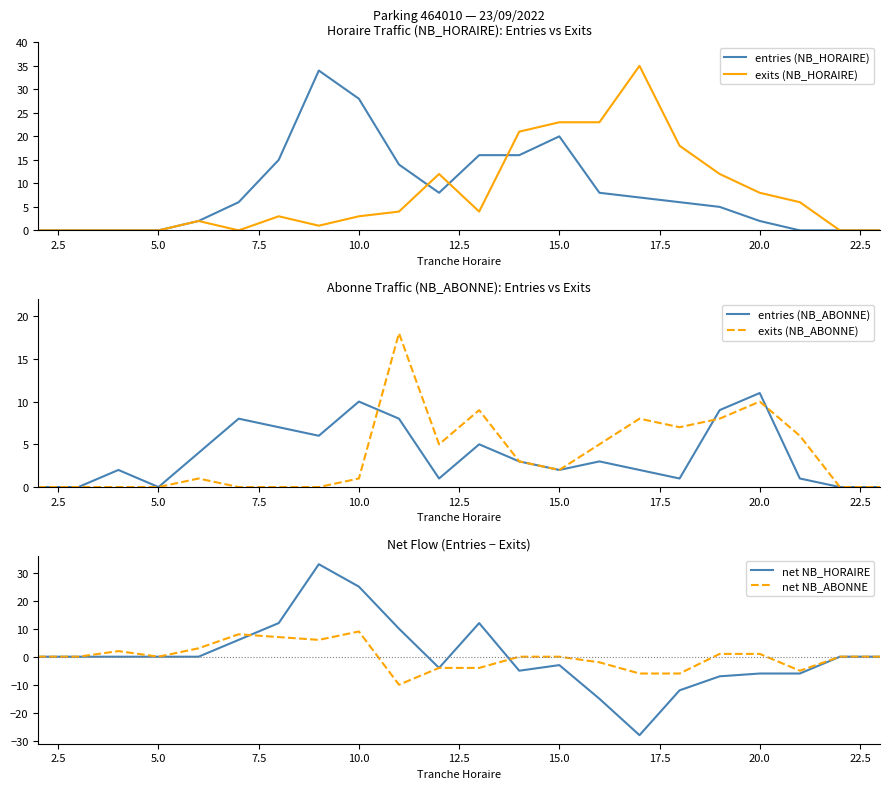

How many values in net NB_ABONNE are below zero?

7